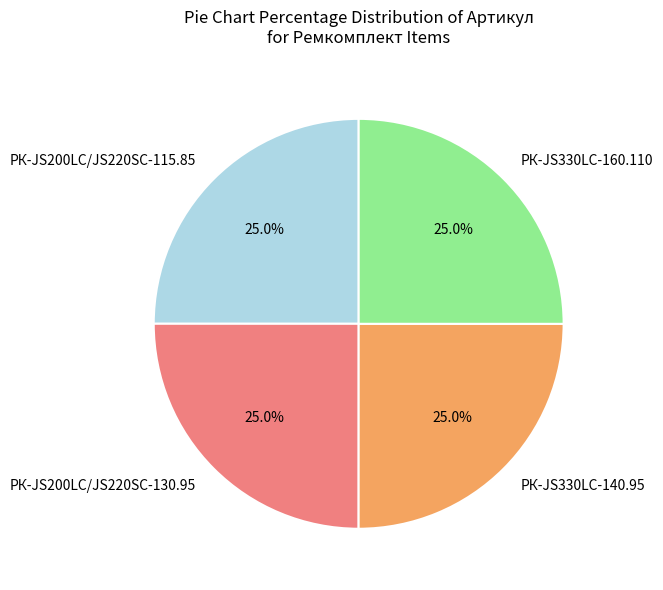

The РК-JS330LC-140.95 slice represents 25% of the pie. True or false?

True